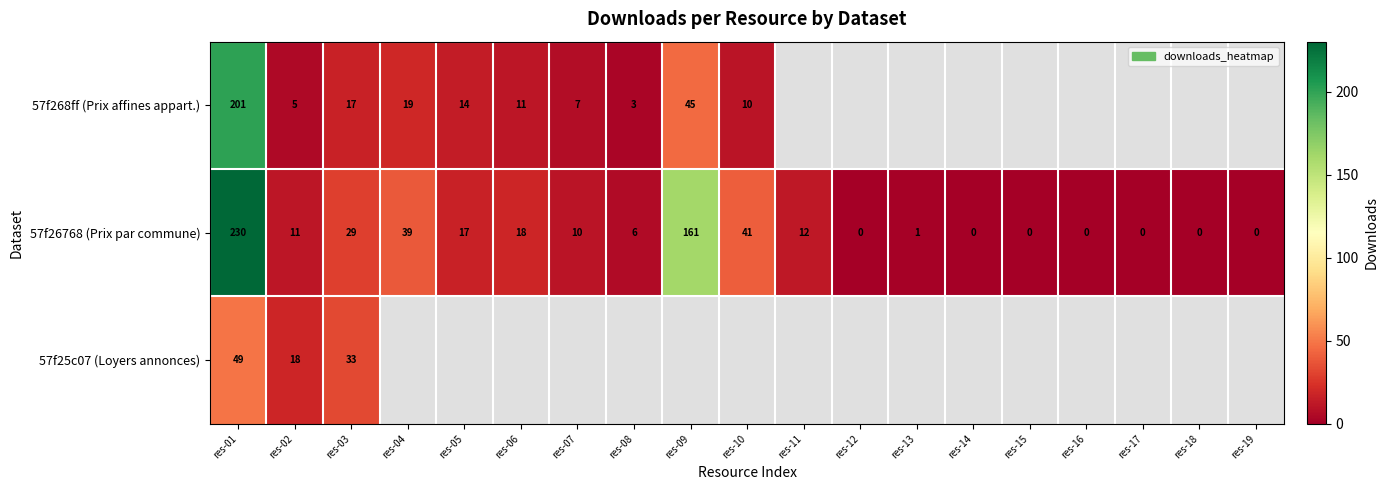

True or false: 57f26768 (Prix par commune) has a value of 51.5 at res-03.

False